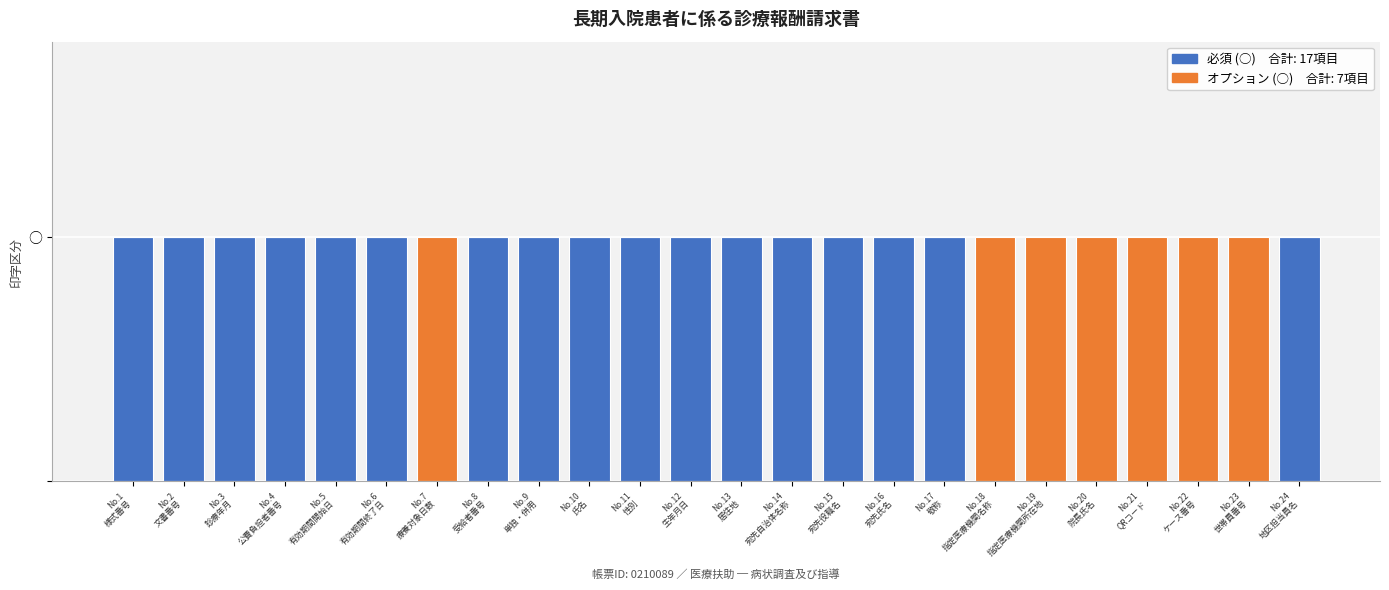

Does the chart contain stacked bars?

Yes